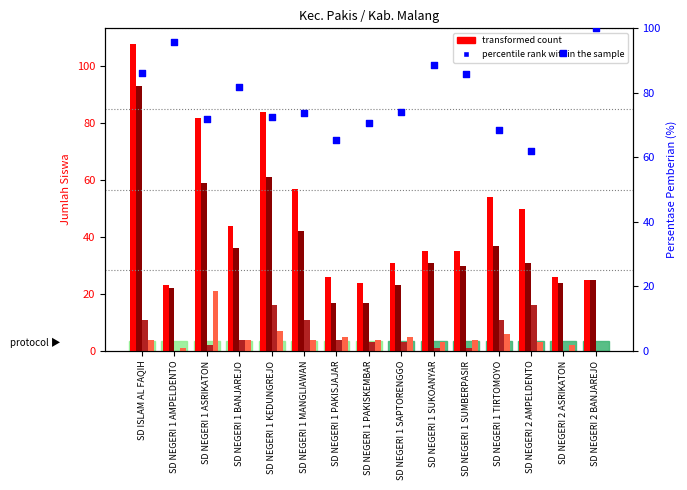

At which category is the sum across all series the highest?

SD ISLAM AL FAQIH